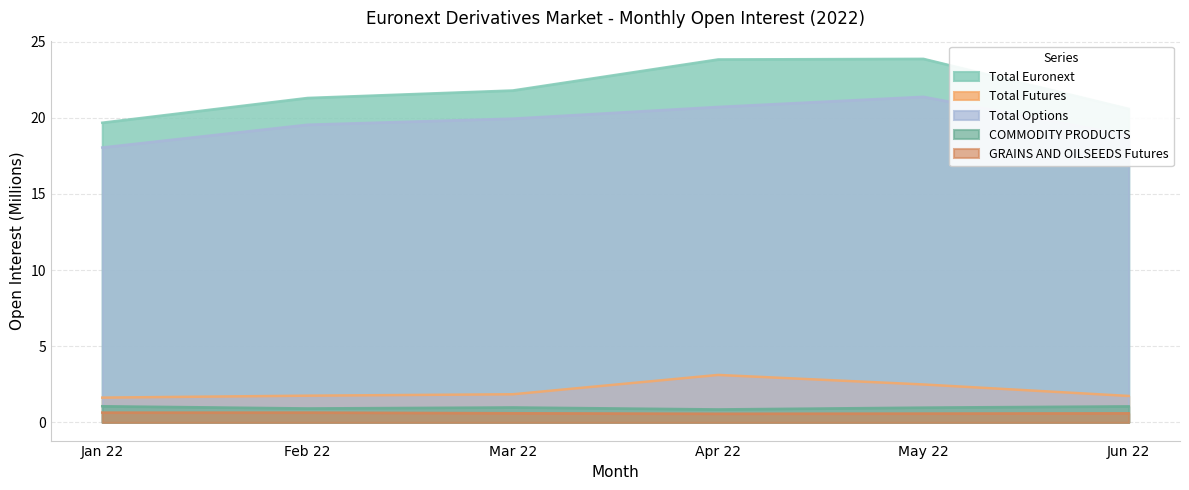

What is the value of the Total Options point at the 4th from the left?

20.7